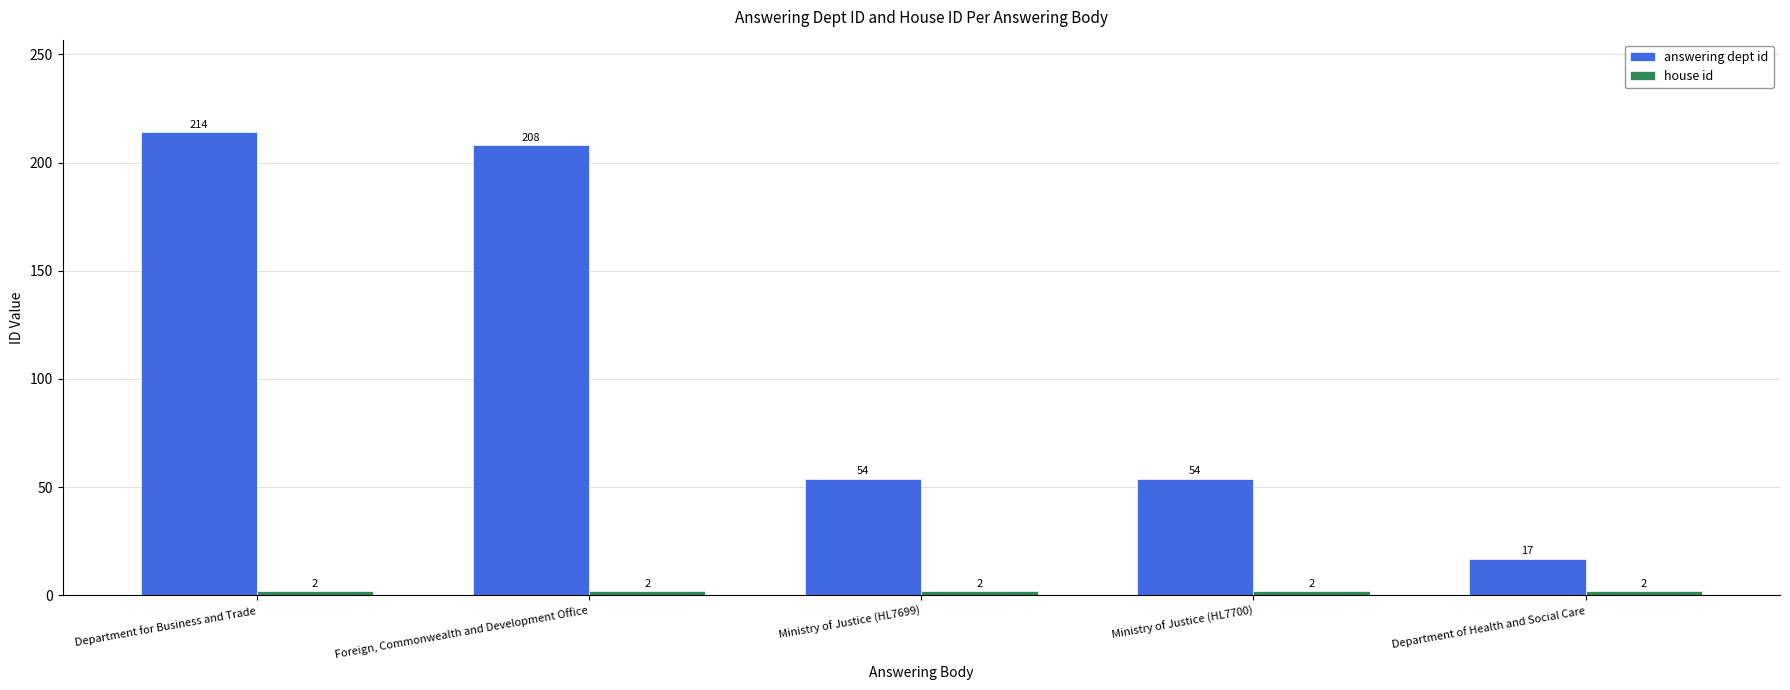

What is the total value across all series at Ministry of Justice (HL7699)?

56